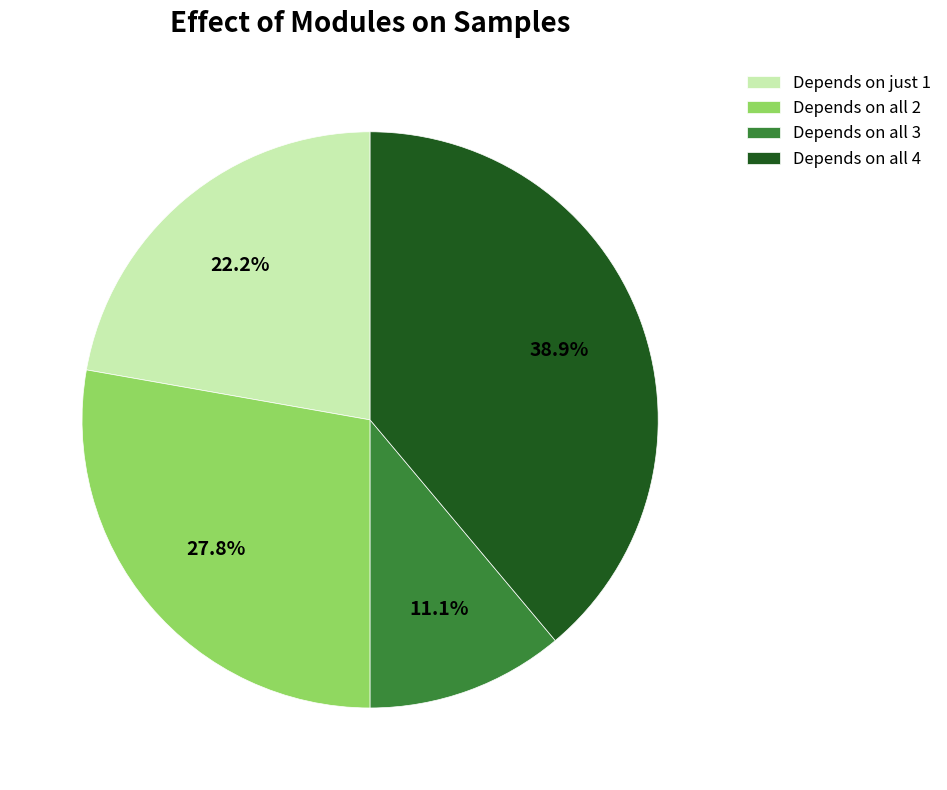

Is there a majority slice in this chart?

No